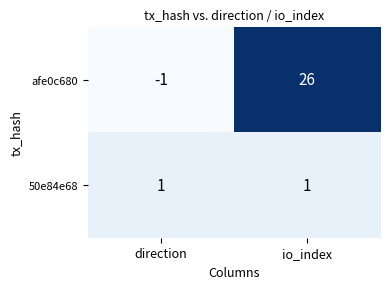

What is the difference between the afe0c680 values at io_index and direction?

27